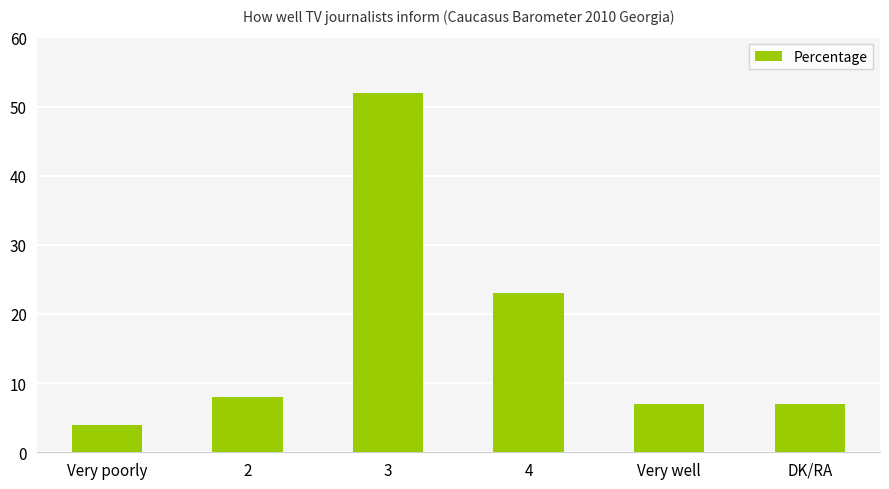

How many values are below 8?

3